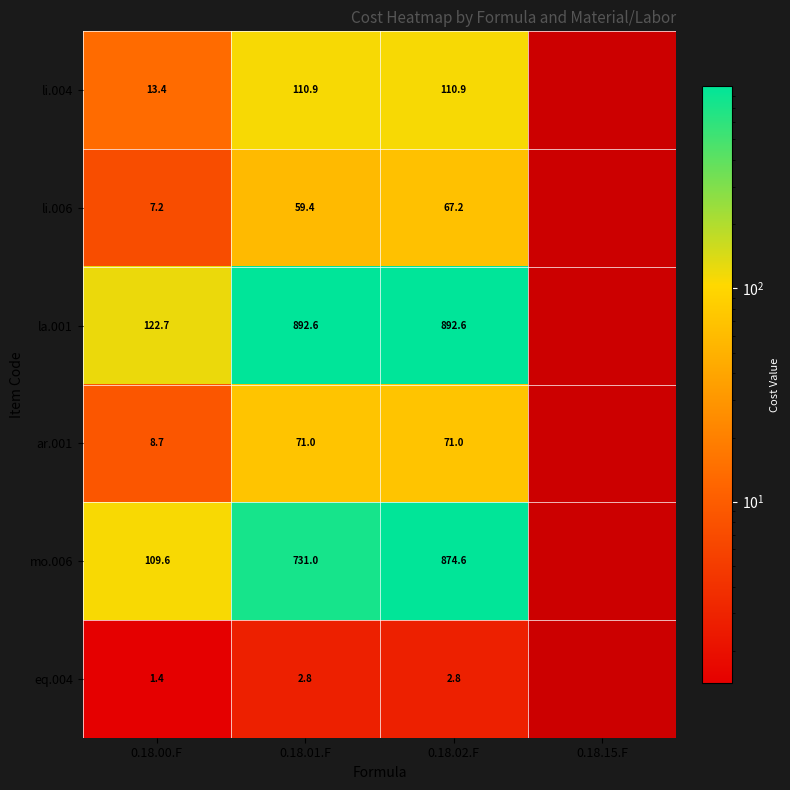

How many categories are shown in the chart?

4